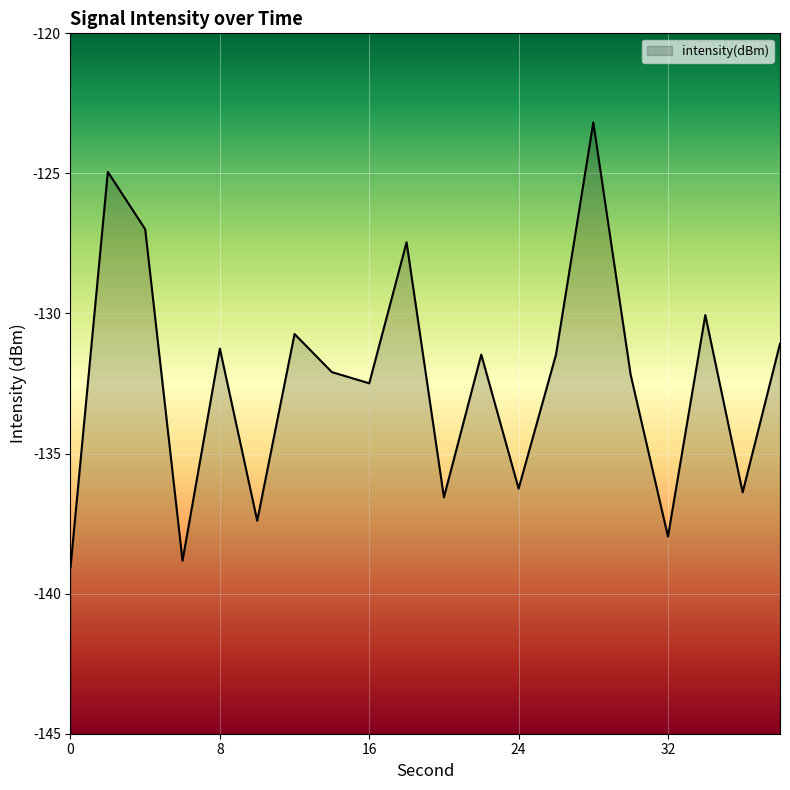

Rank the categories by value from highest to lowest.

28, 2, 4, 18, 34, 12, 38, 8, 22, 26, 14, 30, 16, 24, 36, 20, 10, 32, 6, 0